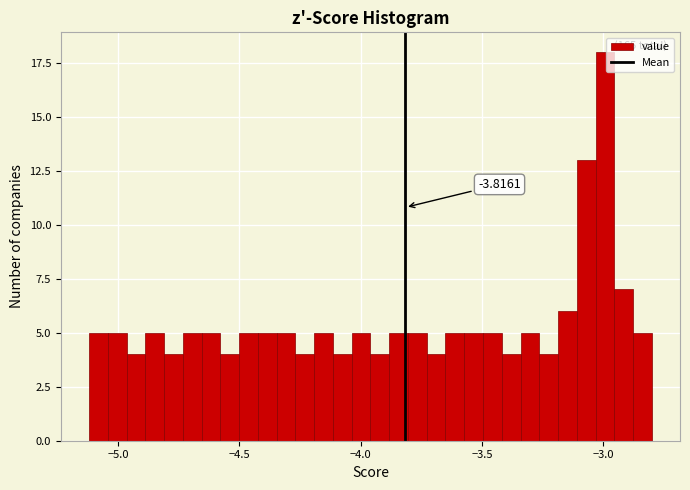

Around what value on the x-axis is the tallest bar? Give the approximate position of its centre, as read against the axis.

-3.00